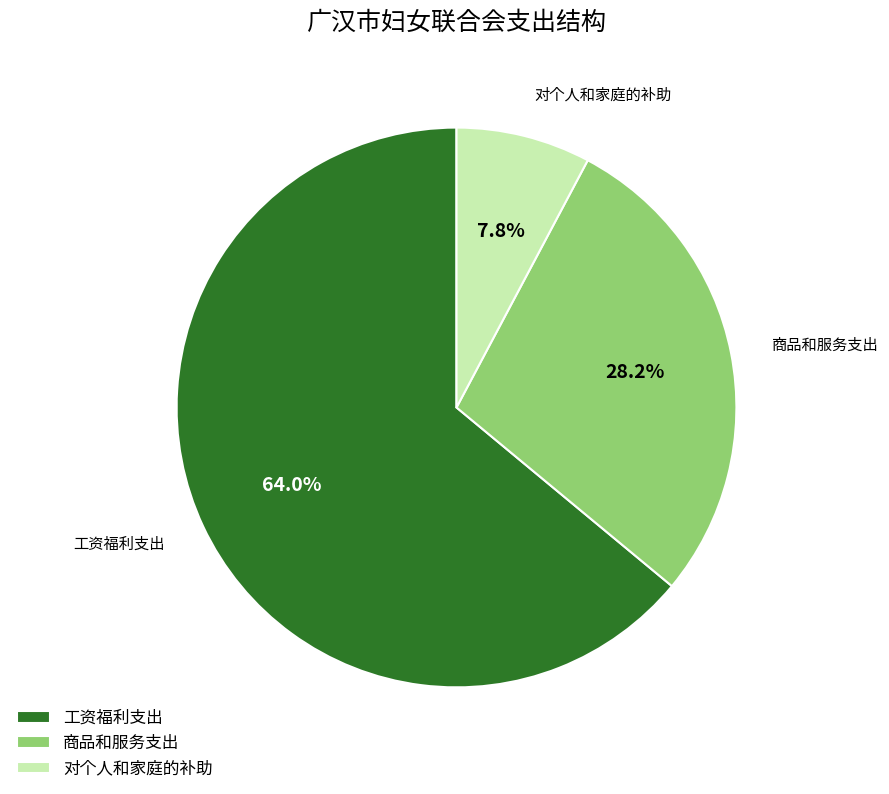

What is the ratio of the value at 工资福利支出 to the value at 商品和服务支出?

2.3